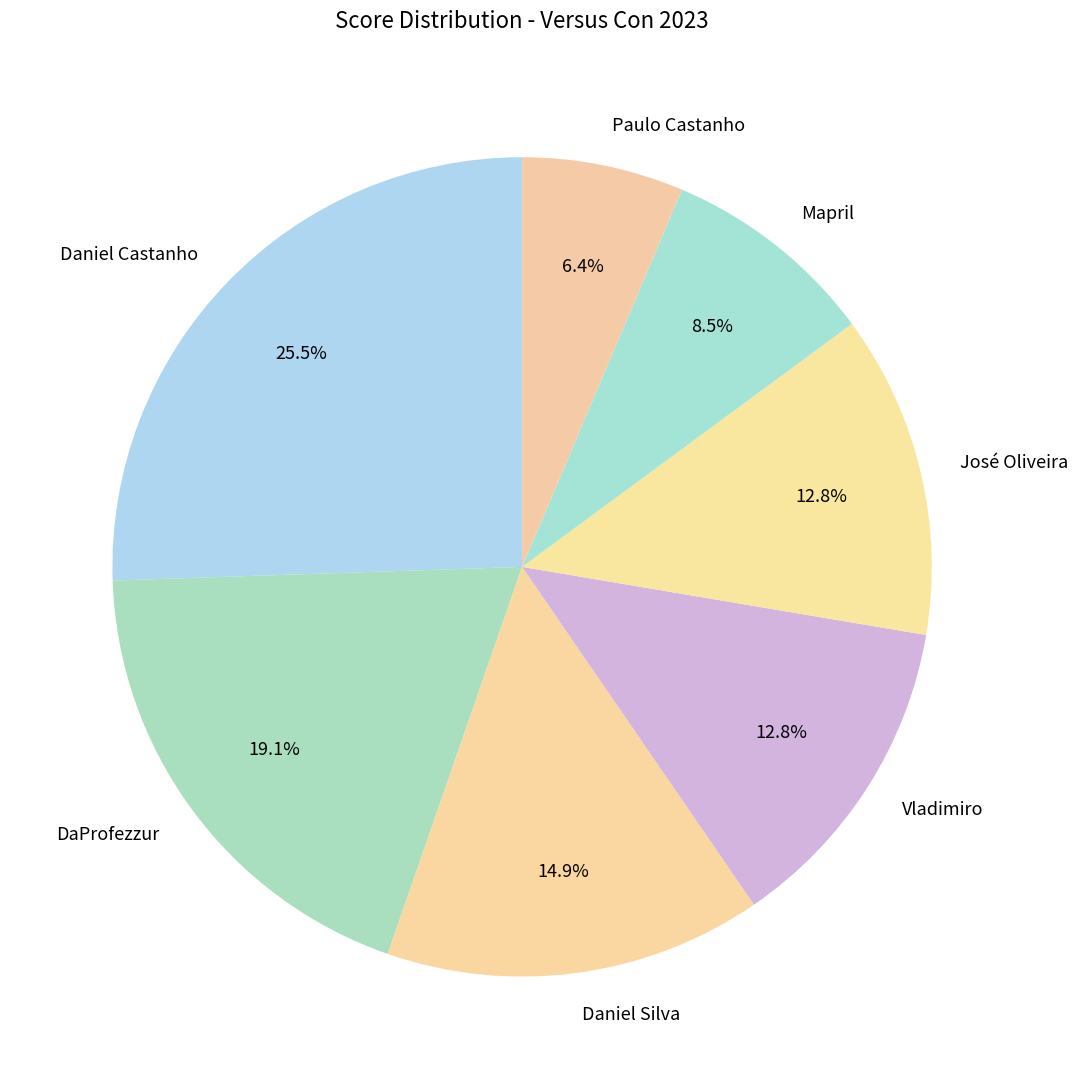

To the nearest percent, what is the combined percentage of José Oliveira and Mapril?

21%